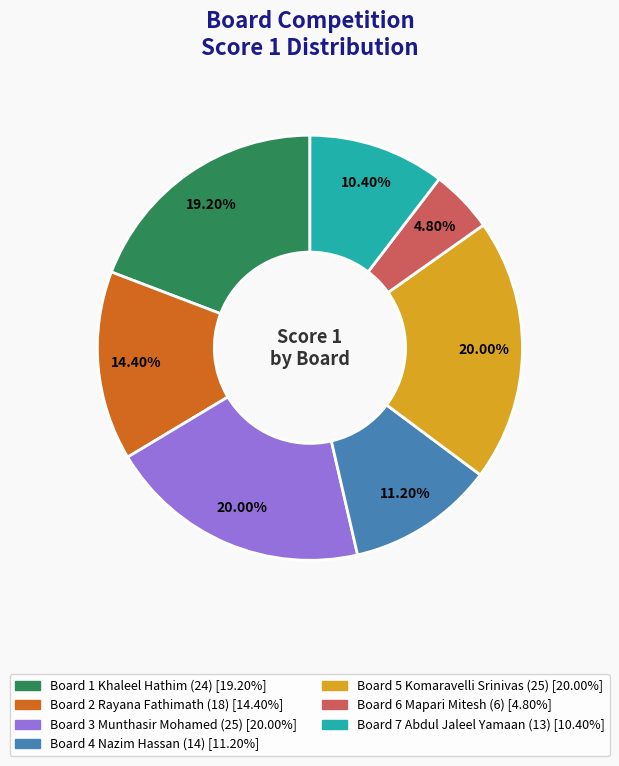

How many slices are in this pie chart?

7